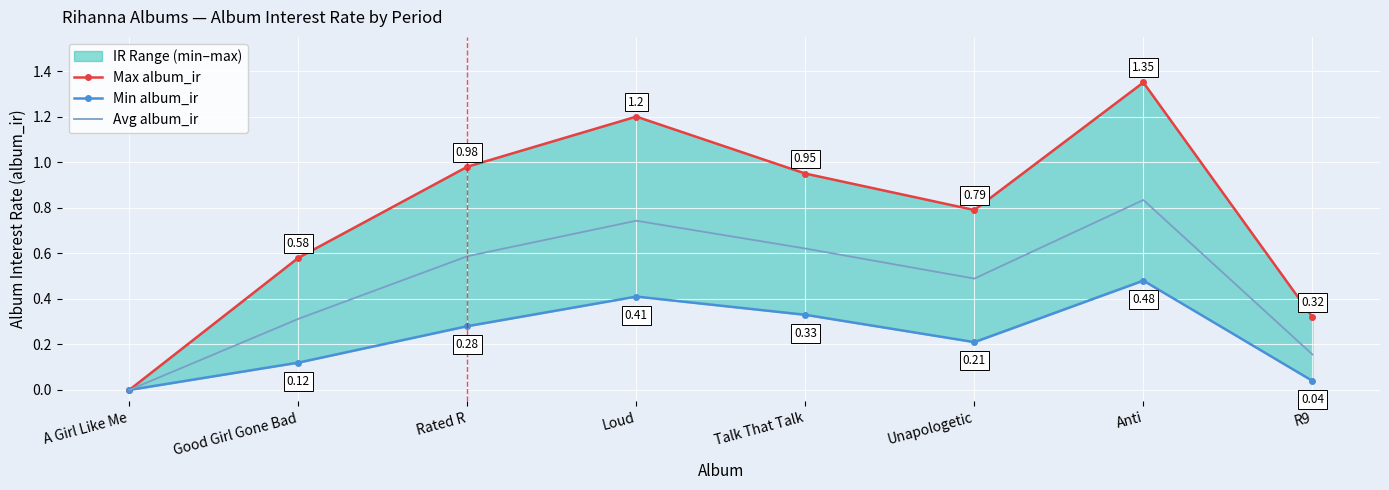

What is the sum of the Min album_ir values at Loud and Unapologetic?

0.6